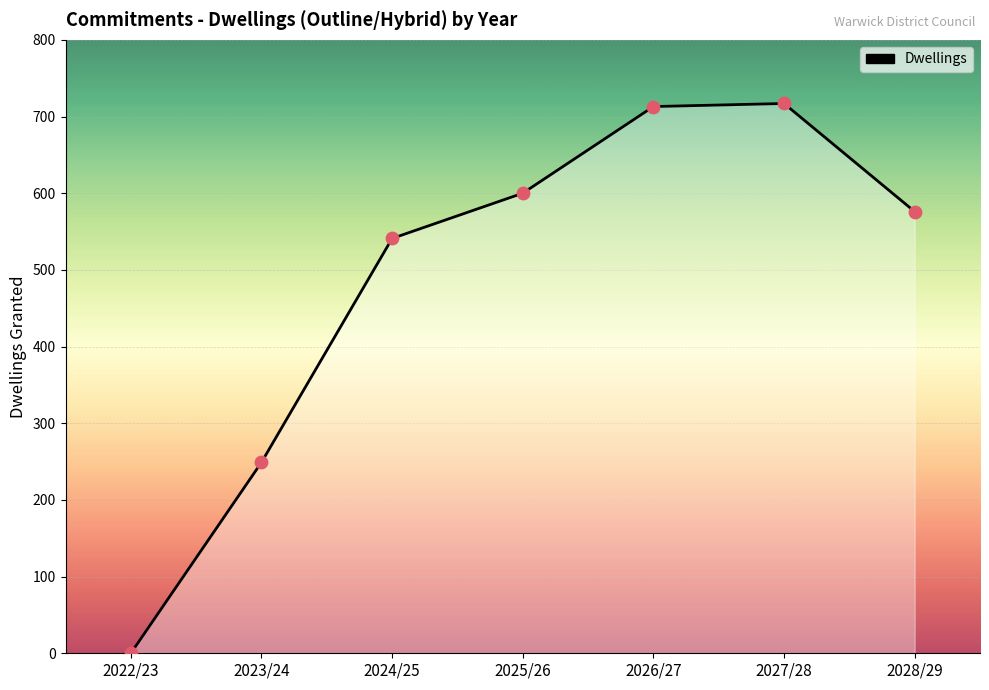

What is the change in value from 2023/24 to 2027/28?

+468